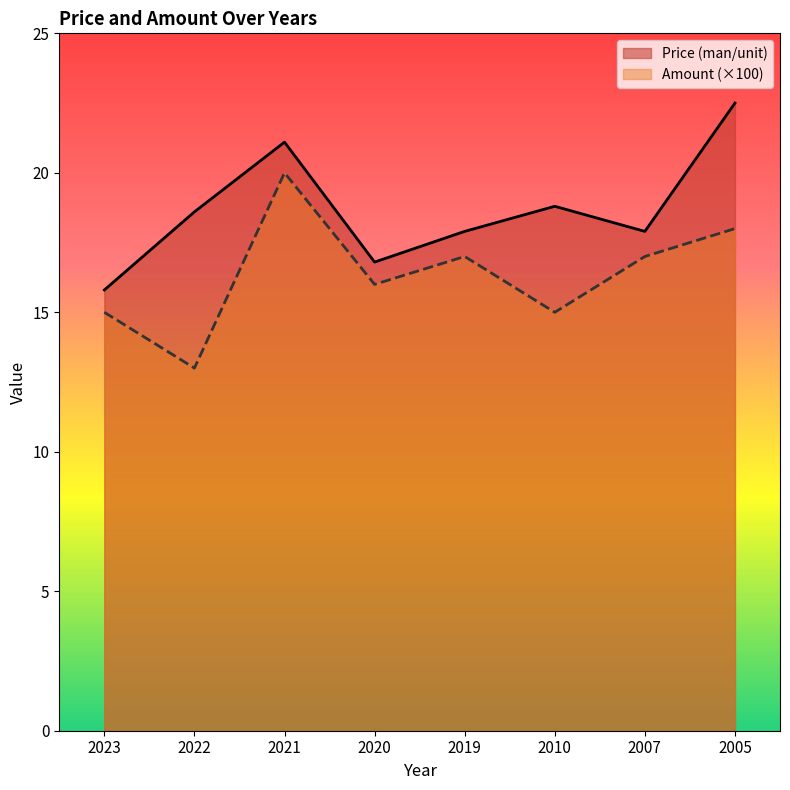

At 2020, list the series in order from largest to smallest.

Price (man/unit), Amount (×100)